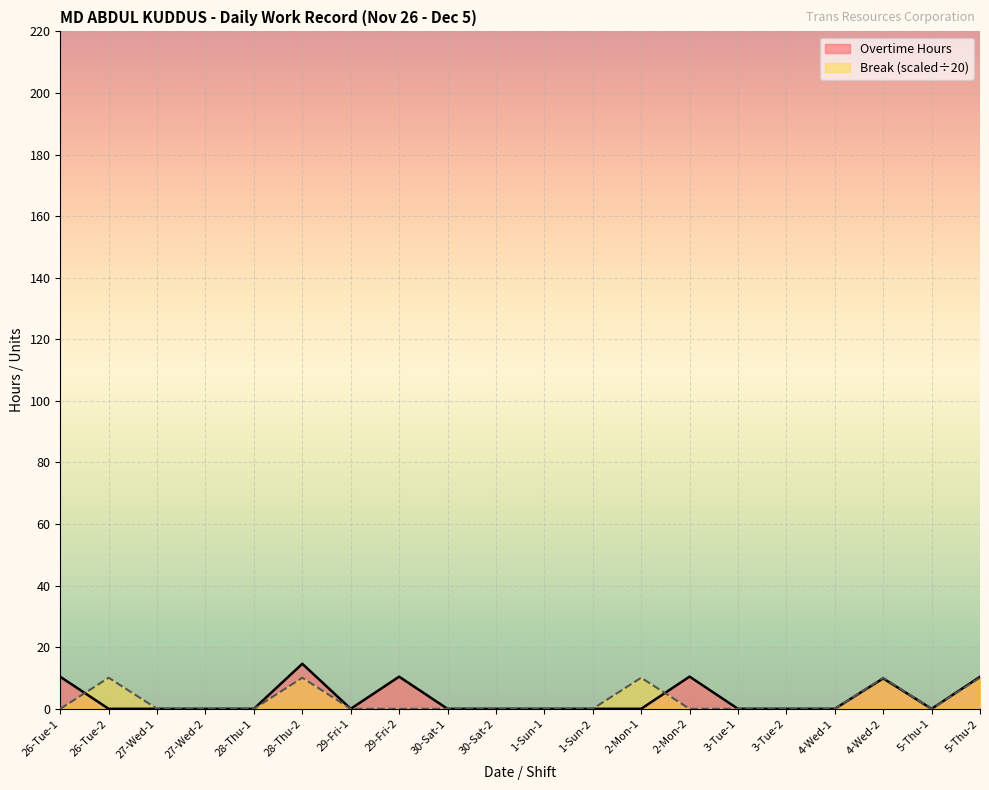

What is the label of the 10th point from the left?

30-Sat-2